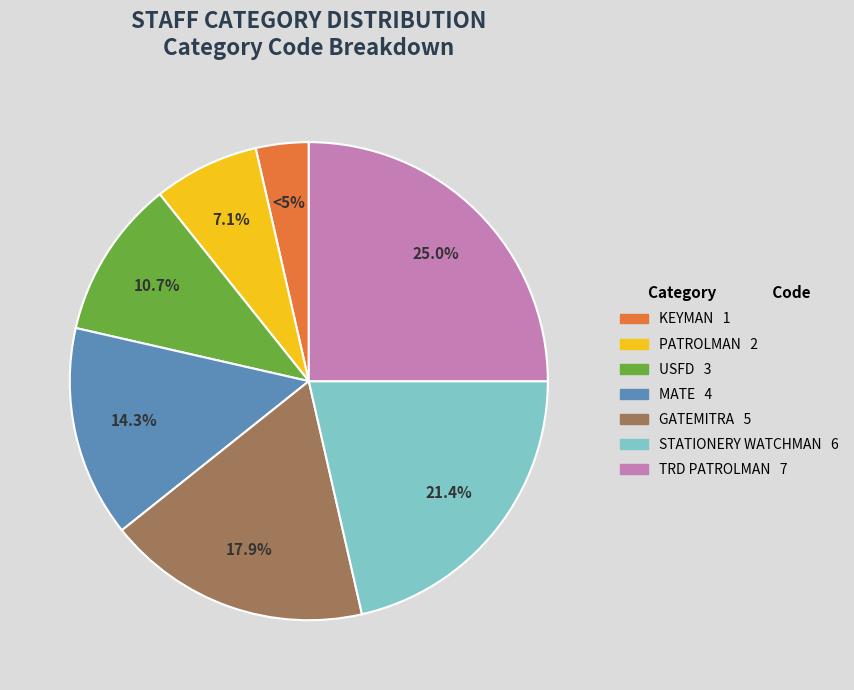

The PATROLMAN slice represents 7% of the pie. True or false?

True